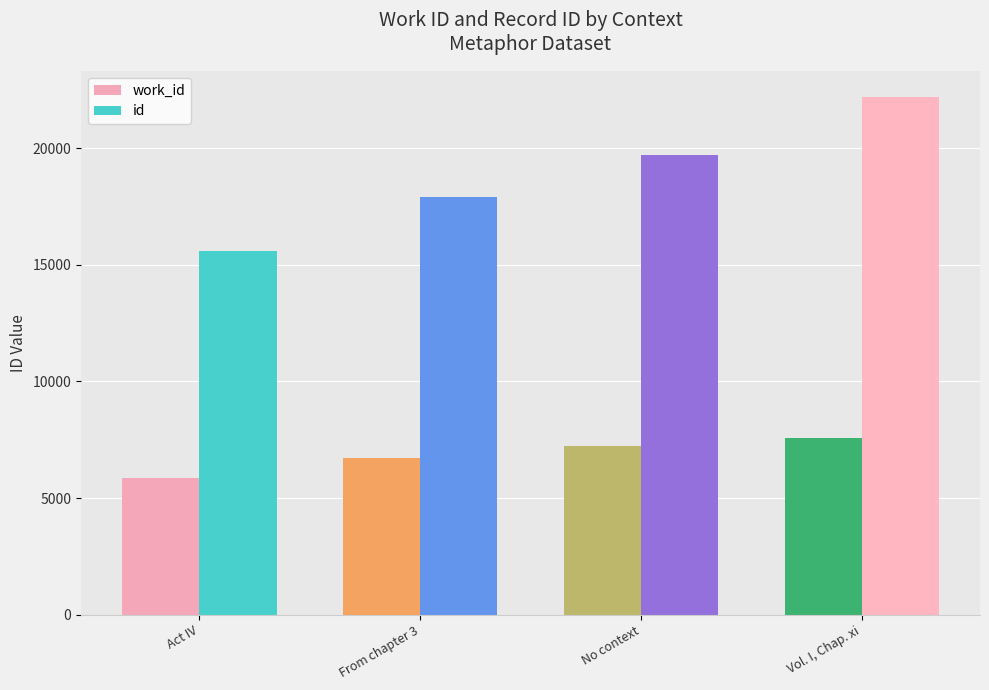

What is the spread (max minus min) of values at Act IV?

9734